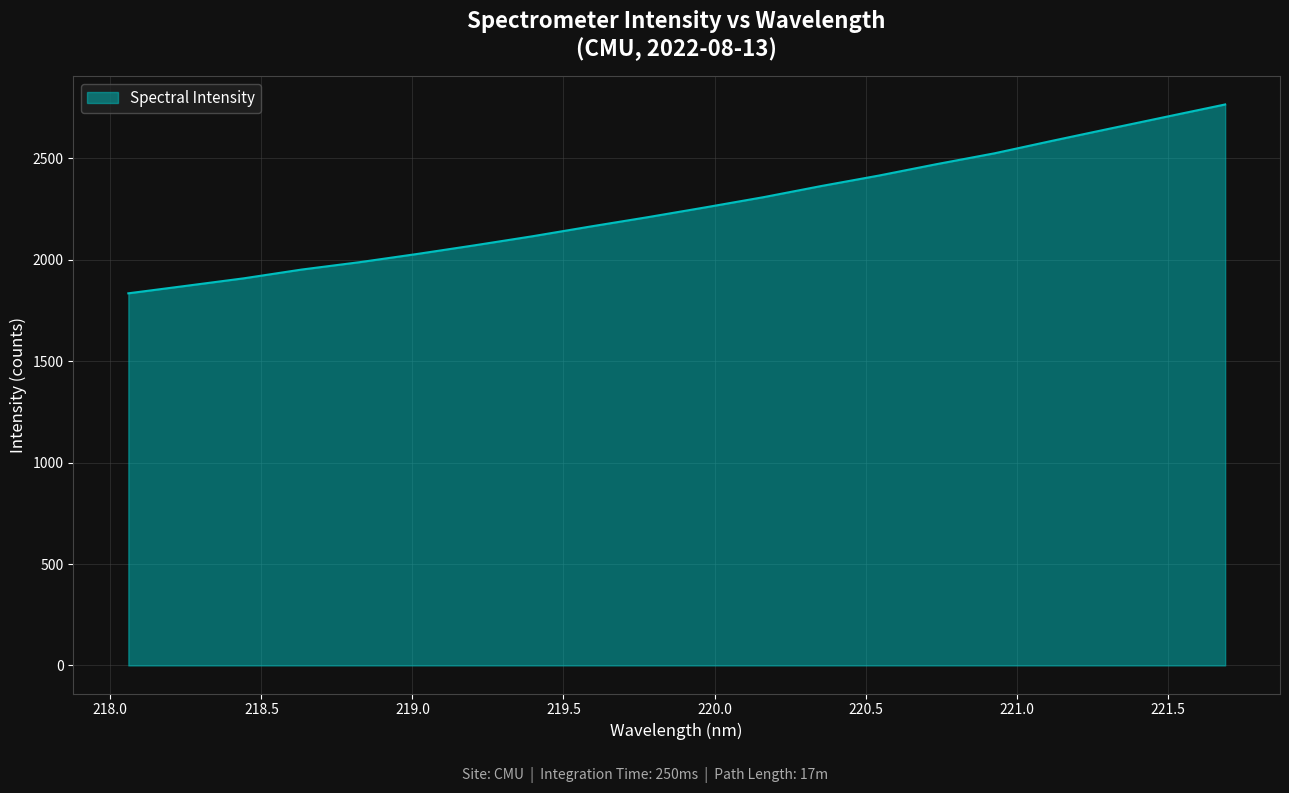

What is the smallest value displayed?

1834.4